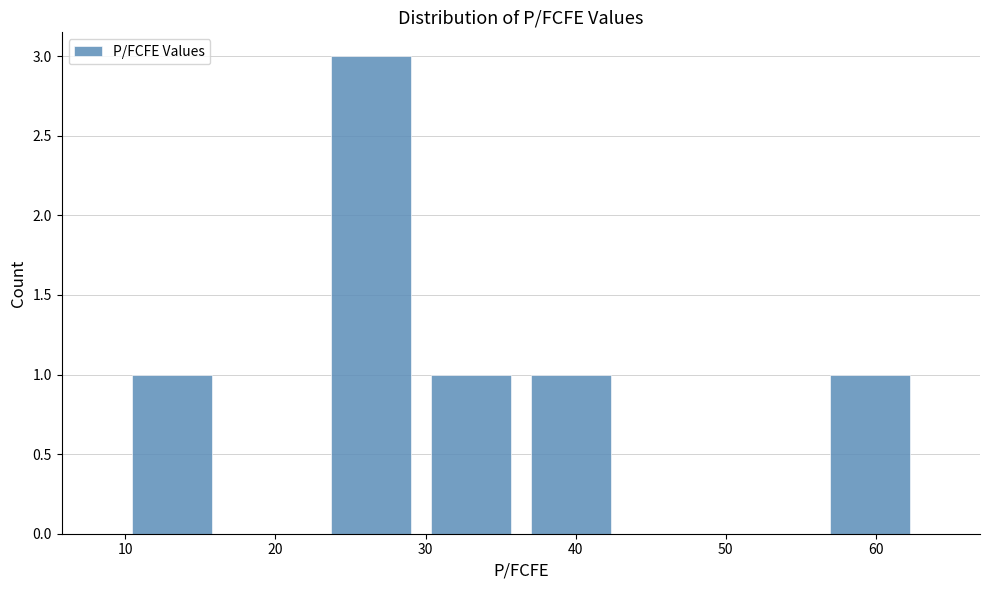

Reading left to right, transcribe this chart: for each bar, give the range it covers on the x-axis and its height. Neither the bar edges nor the heights are printed on the chart, so give them approximately, as read against the axes.

10 to 16: 1
16 to 23: 0
23 to 30: 3
30 to 36: 1
36 to 43: 1
43 to 50: 0
50 to 56: 0
56 to 63: 1